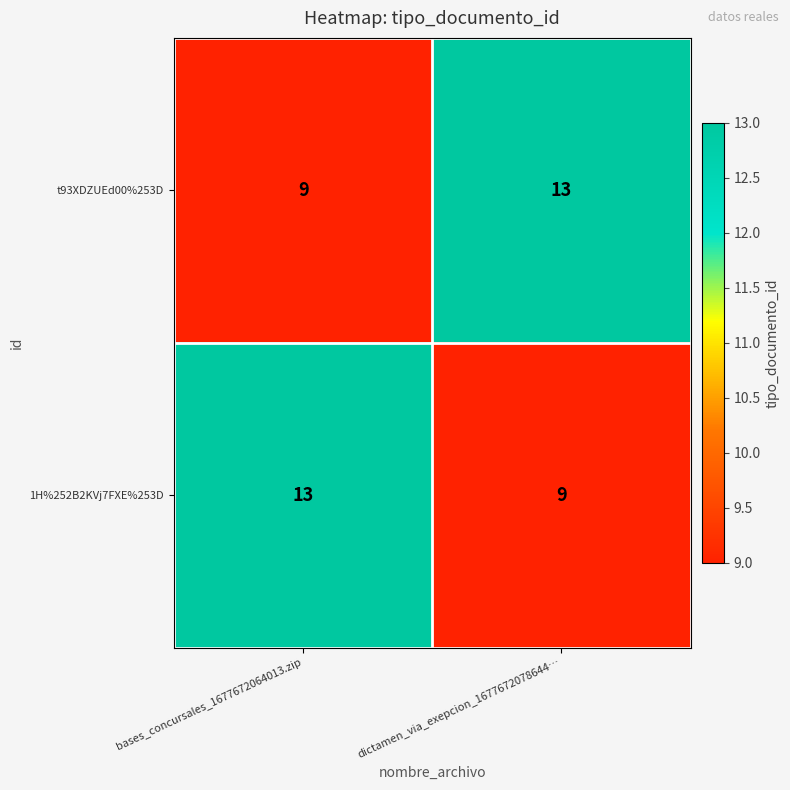

What is the difference between the highest and lowest values at bases_concursales_1677672064013.zip?

4